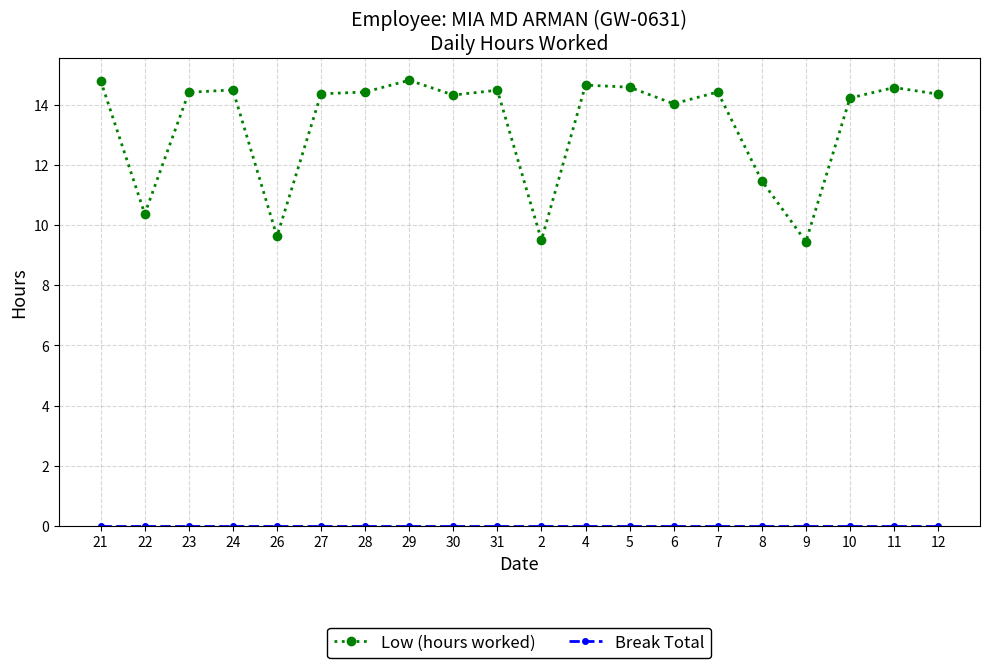

Where is Low (hours worked) nearest to the value 12?

8